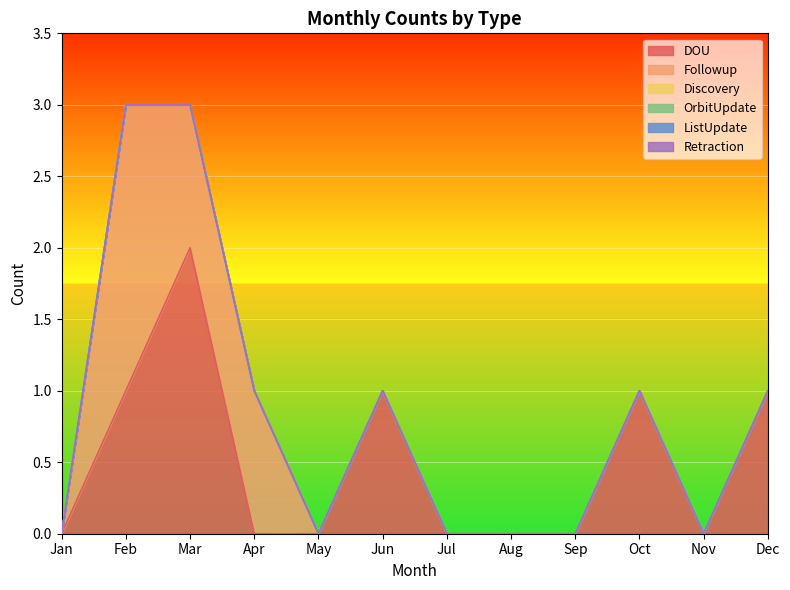

Reading left to right, list all the values displayed in this chart.

DOU: 0	1	2	0	0	1	0	0	0	1	0	1
Followup: 0	2	1	1	0	0	0	0	0	0	0	0
Discovery: 0	0	0	0	0	0	0	0	0	0	0	0
OrbitUpdate: 0	0	0	0	0	0	0	0	0	0	0	0
ListUpdate: 0	0	0	0	0	0	0	0	0	0	0	0
Retraction: 0	0	0	0	0	0	0	0	0	0	0	0